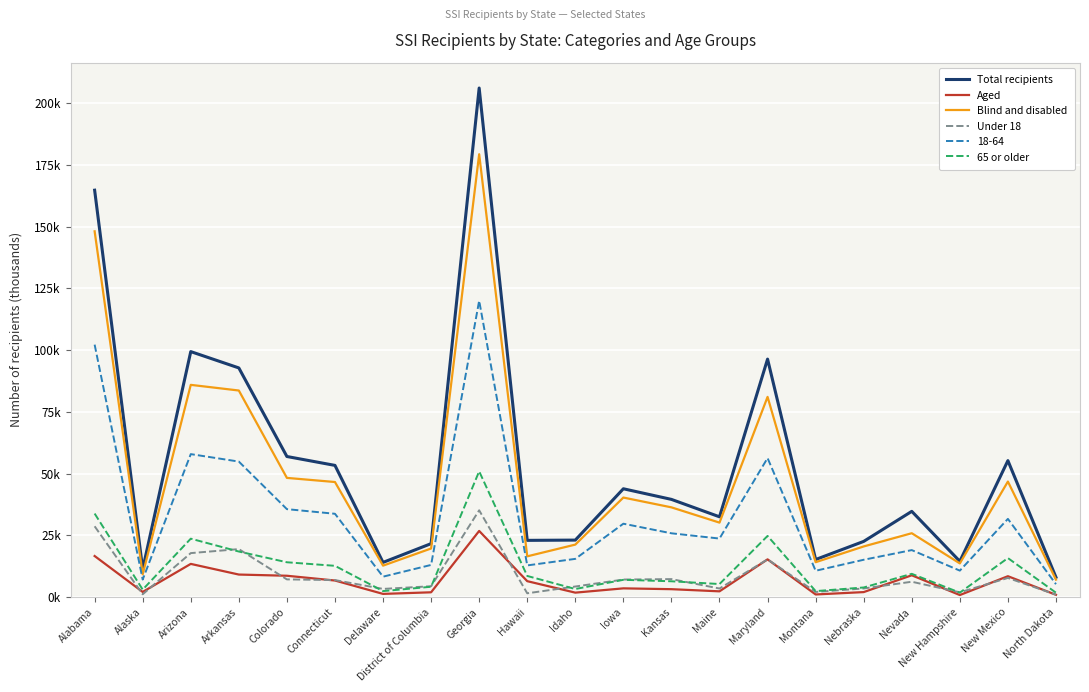

Where is Blind and disabled nearest to the value 93?

Arizona